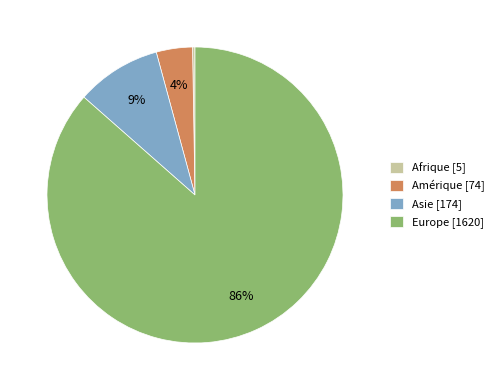

To the nearest percent, what portion does Amérique [74] represent?

4%